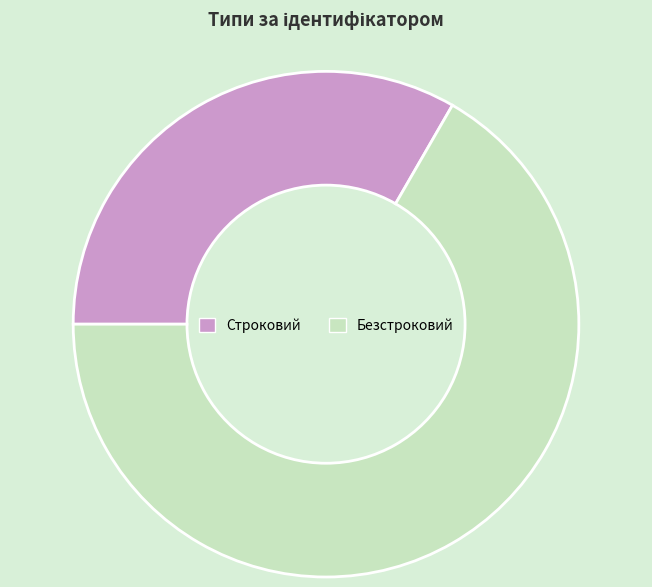

Rank the categories by value from highest to lowest.

Безстроковий, Строковий